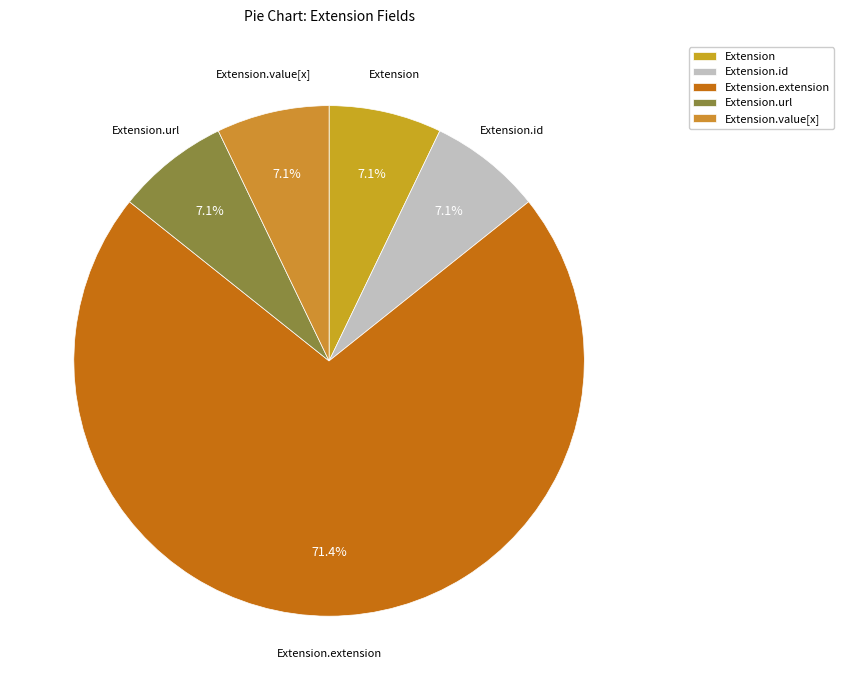

Combined, do Extension.extension and Extension account for over 50%?

Yes